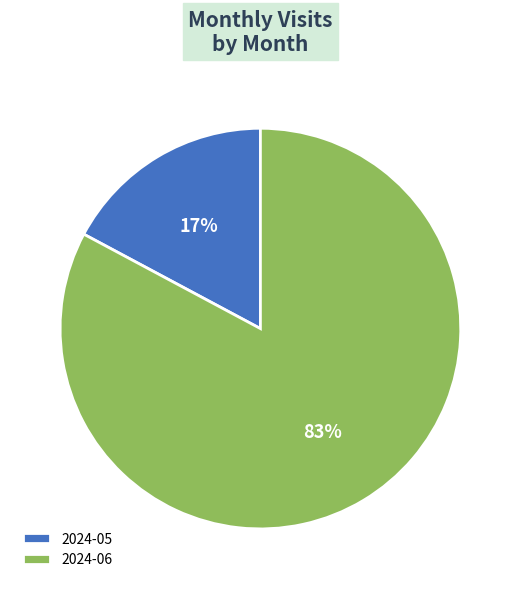

Rank the categories by value from lowest to highest.

2024-05, 2024-06